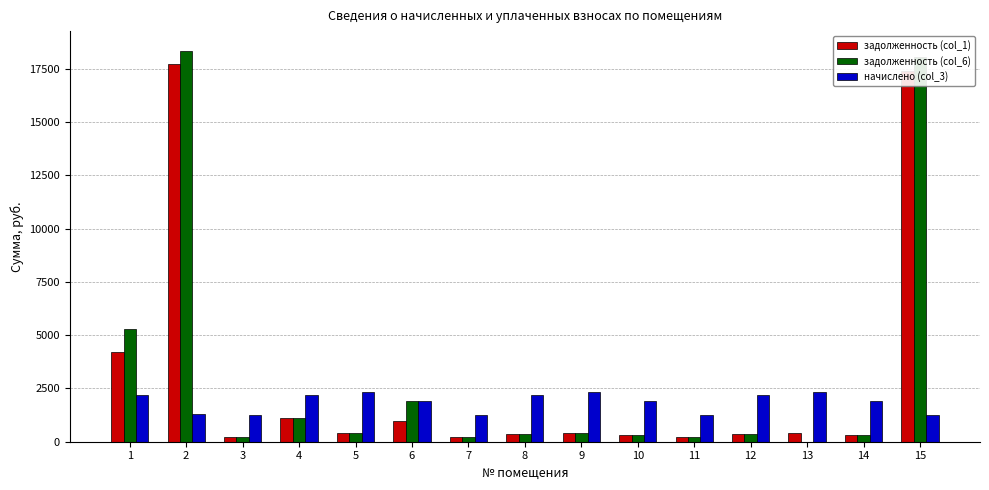

The value of начислено (col_3) at 8 is 3609.3. True or false?

False